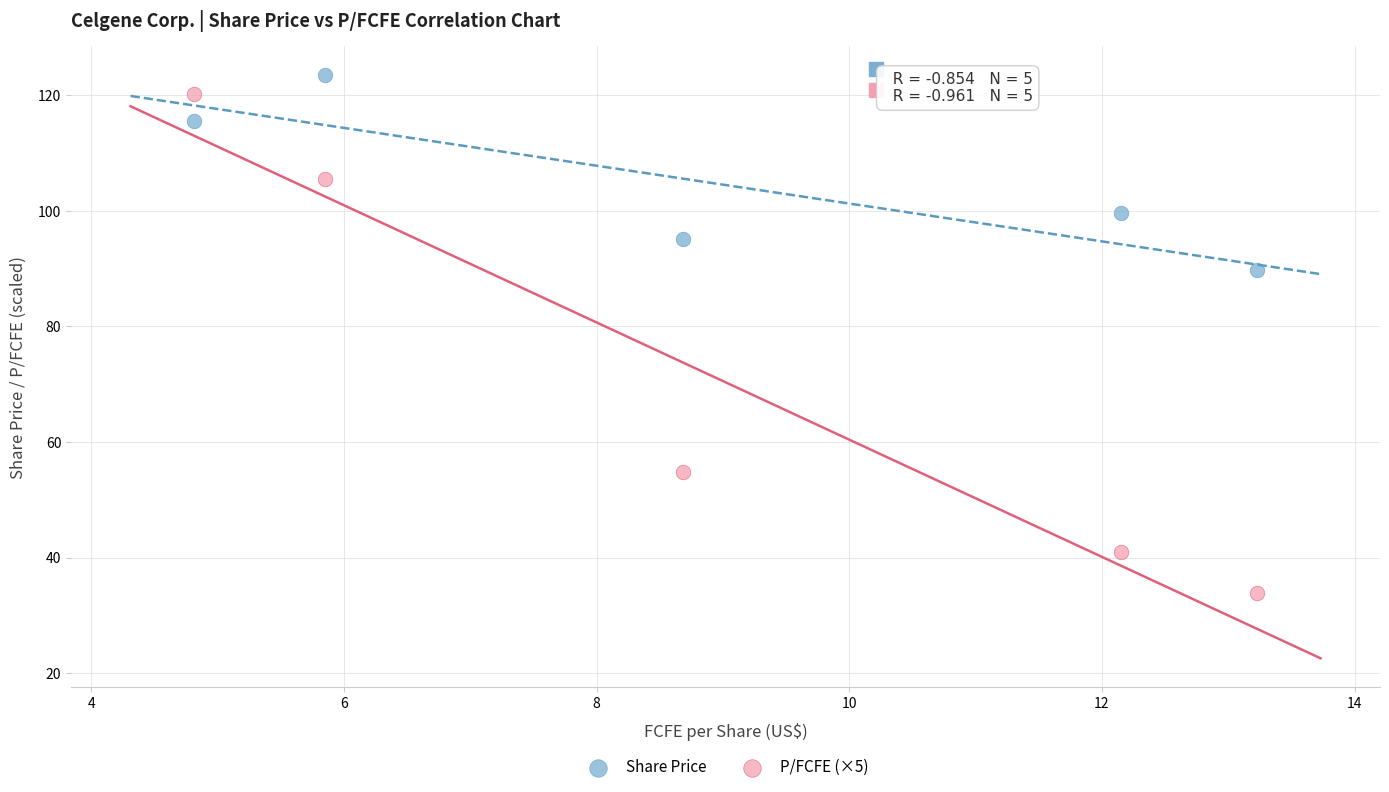

Which series reaches the maximum Y coordinate?

Share Price